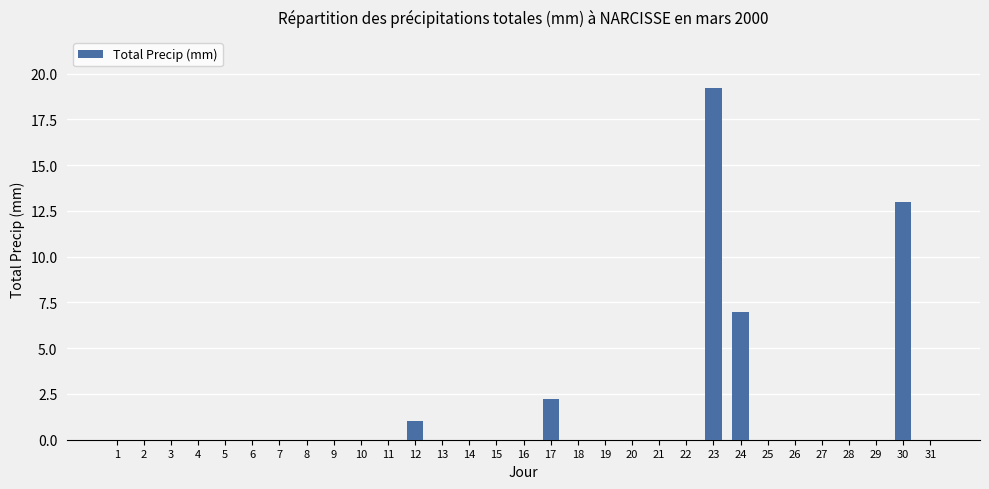

Reading right to left, transcribe all the data shown in this chart.

0.0	13.0	0.0	0.0	0.0	0.0	0.0	7.0	19.2	0.0	0.0	0.0	0.0	0.0	2.2	0.0	0.0	0.0	0.0	1.0	0.0	0.0	0.0	0.0	0.0	0.0	0.0	0.0	0.0	0.0	0.0